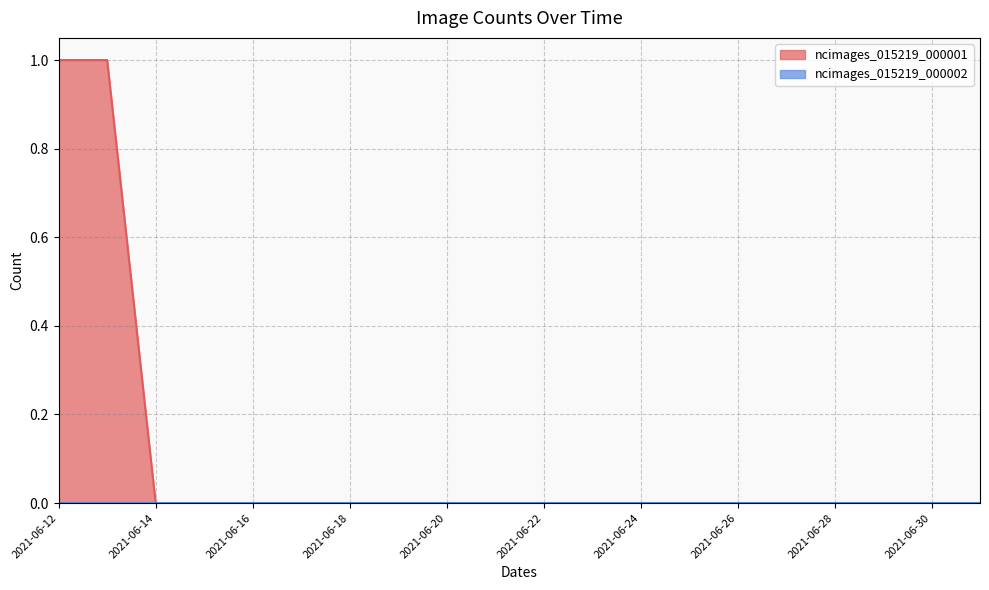

Reading left to right, list all the values displayed in this chart.

2021-06-12=1	2021-06-13=1	2021-06-14=0	2021-06-15=0	2021-06-16=0	2021-06-17=0	2021-06-18=0	2021-06-19=0	2021-06-20=0	2021-06-21=0	2021-06-22=0	2021-06-23=0	2021-06-24=0	2021-06-25=0	2021-06-26=0	2021-06-27=0	2021-06-28=0	2021-06-29=0	2021-06-30=0	2021-07-01=0